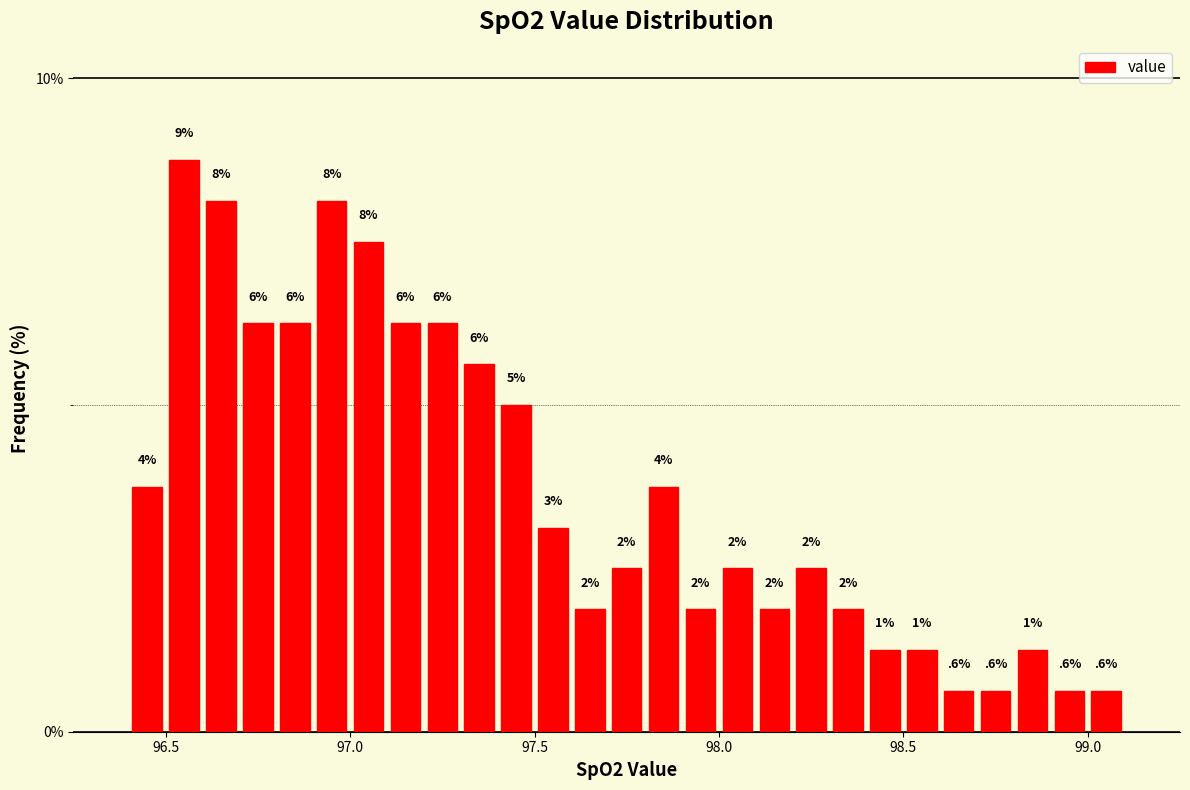

Around what value on the x-axis is the tallest bar? Give the approximate position of its centre, as read against the axis.

96.55